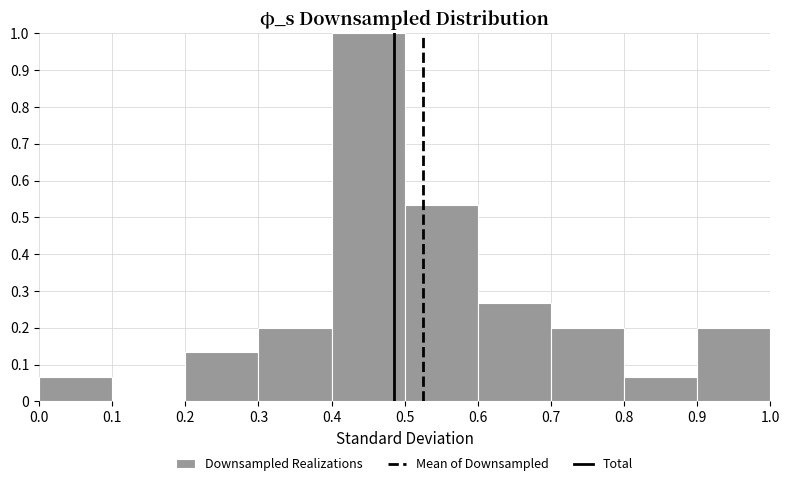

Over which range of the x-axis is the bar tallest?

0.4 to 0.5